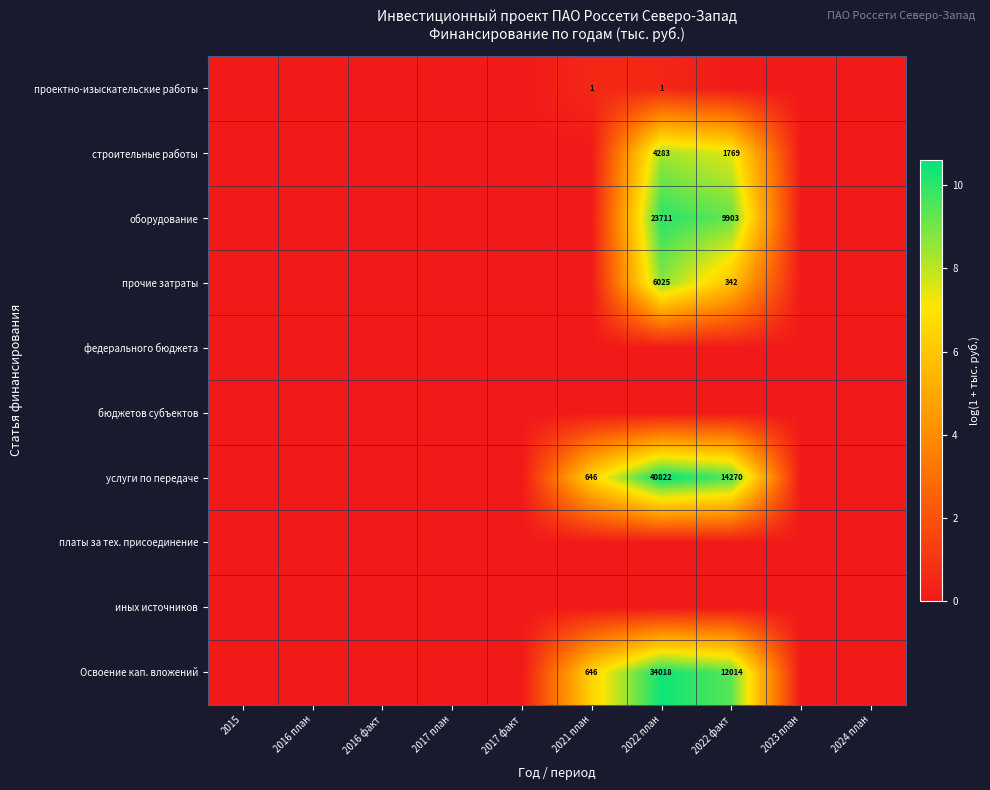

The проектно-изыскательские работы series shows 0.0 at 2017 факт. True or false?

True